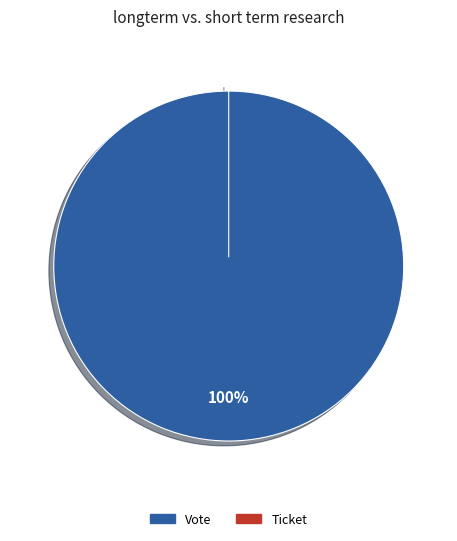

Does any single category account for the majority?

Yes